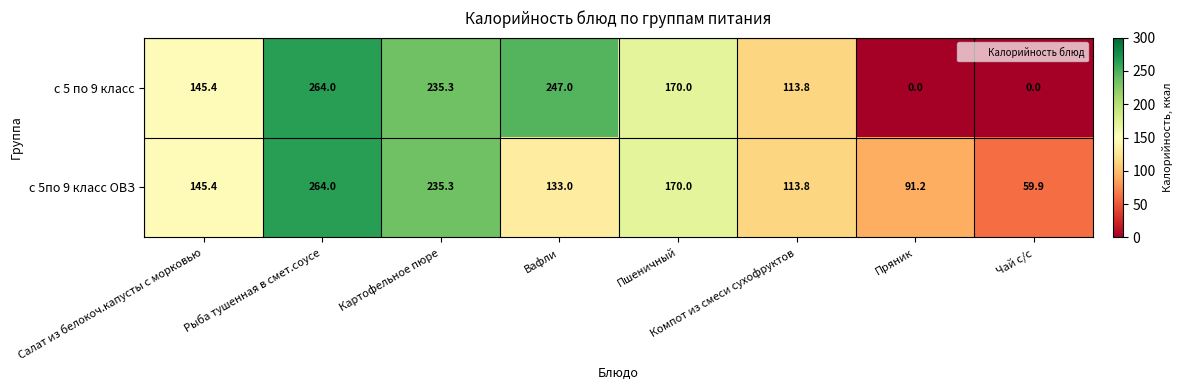

List the series in order of their overall mean, highest first.

с 5по 9 класс ОВЗ, с 5 по 9 класс